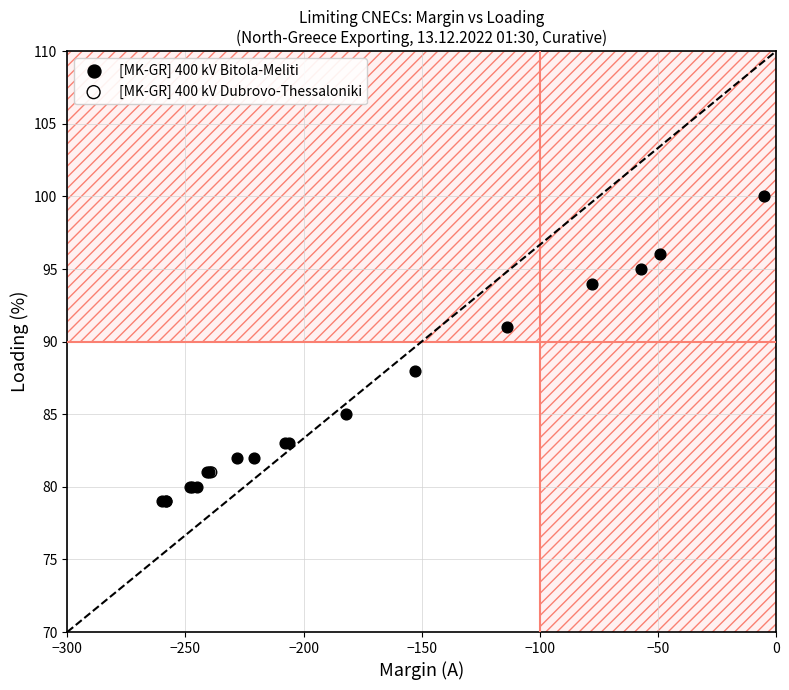

What are all the series names shown in the legend?

[MK-GR] 400 kV Bitola-Meliti, [MK-GR] 400 kV Dubrovo-Thessaloniki